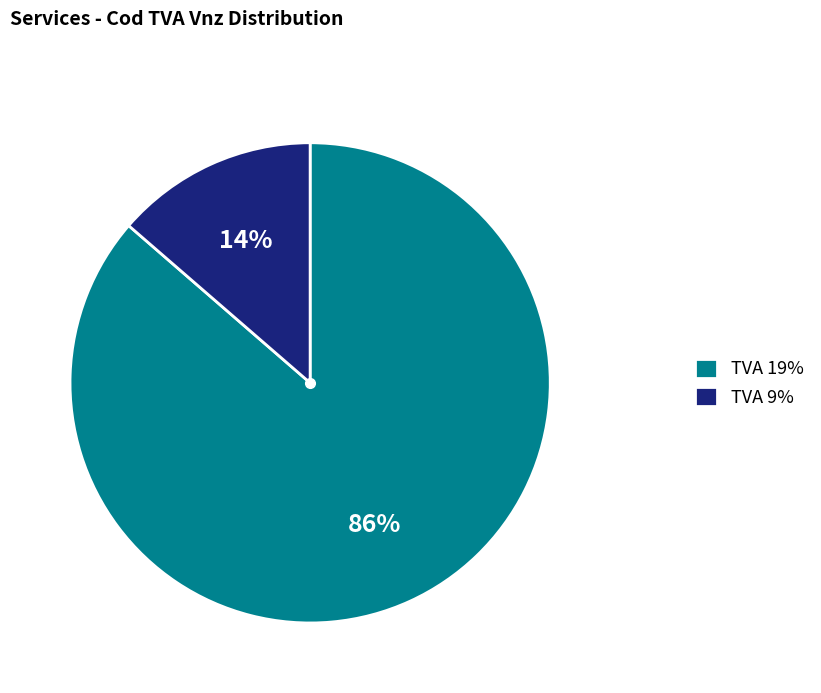

To the nearest percent, what is the average slice percentage?

50%